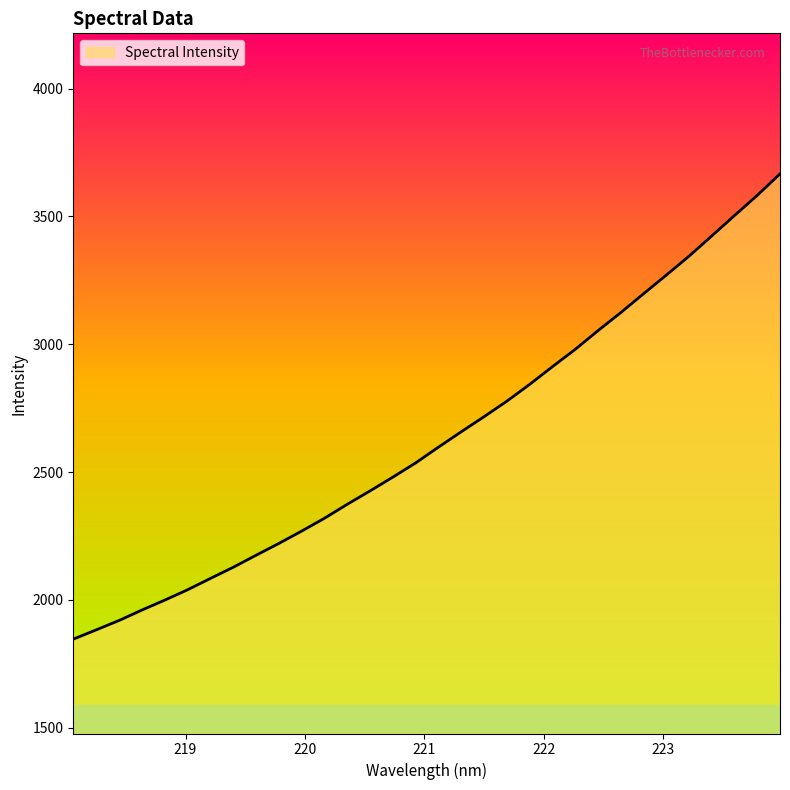

What is the difference between the maximum and minimum values?

1820.7